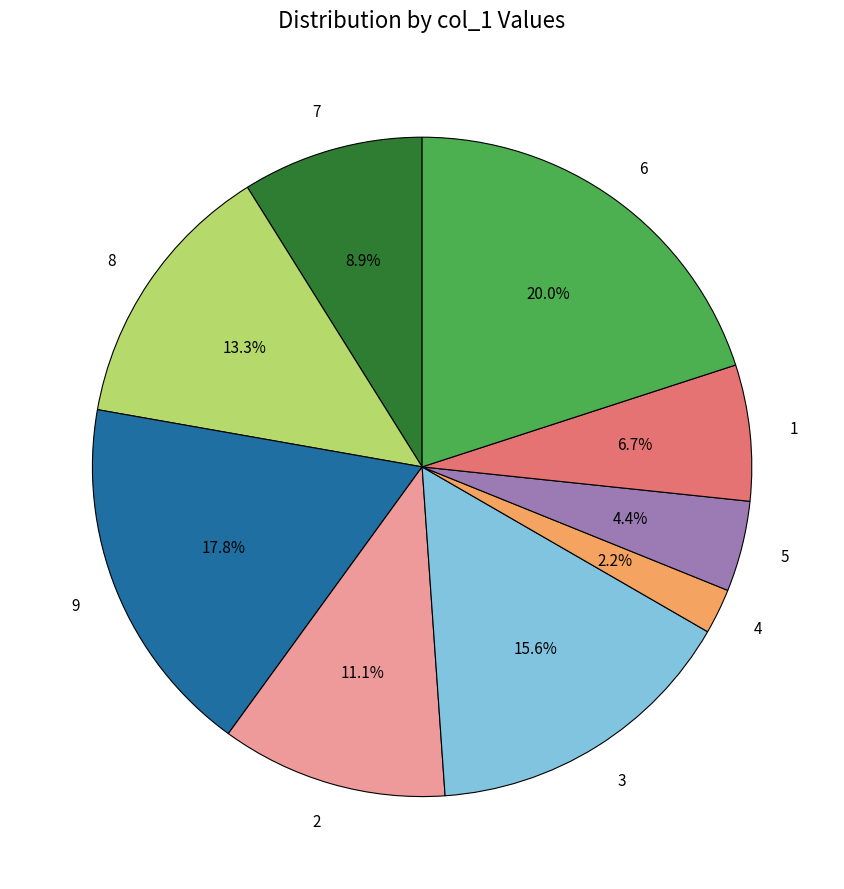

How many segments does this pie chart have?

9